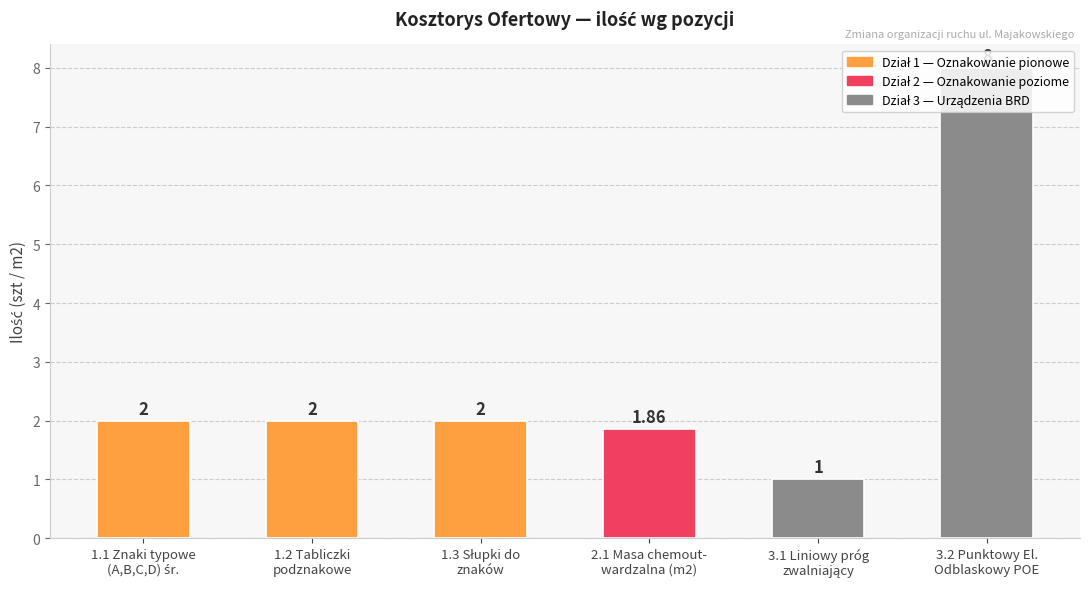

What is the difference between the maximum and minimum values?

7.0